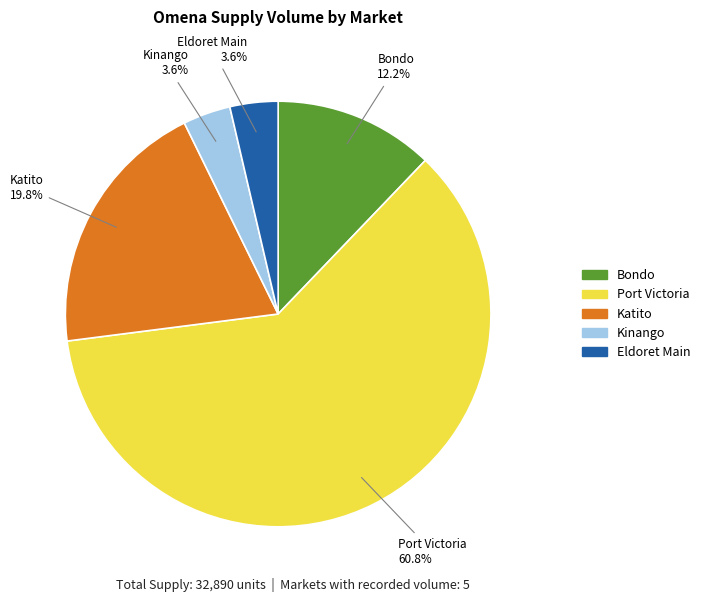

How many segments does this pie chart have?

5